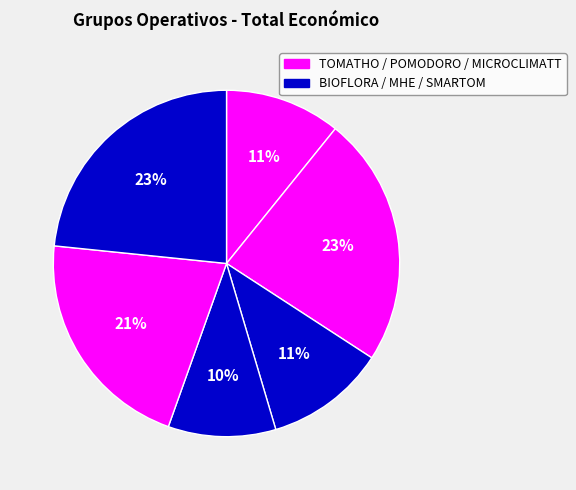

How many slices are in this pie chart?

6